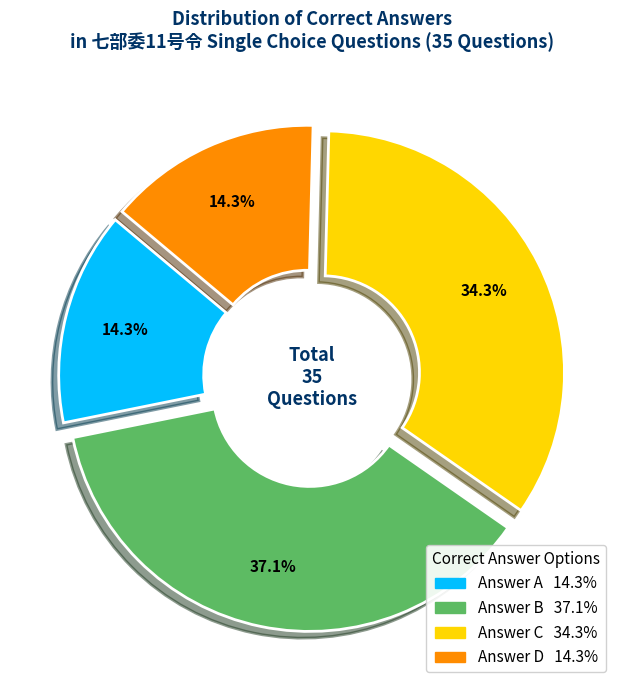

Does any single category account for the majority?

No